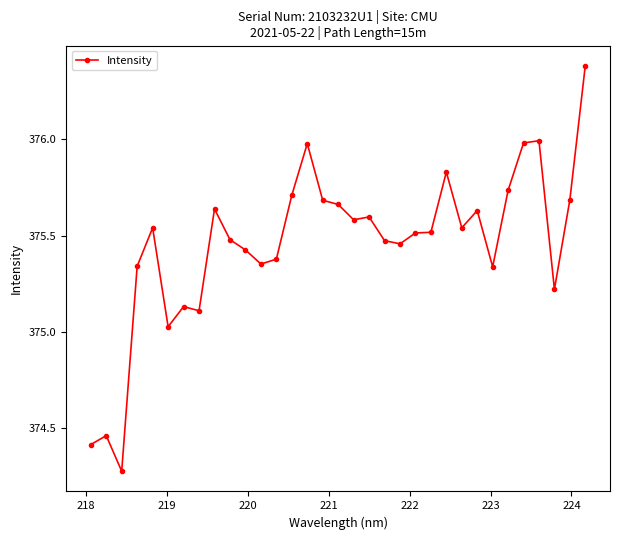

True or false: there are more than 0 points higher than both neighbors.

True